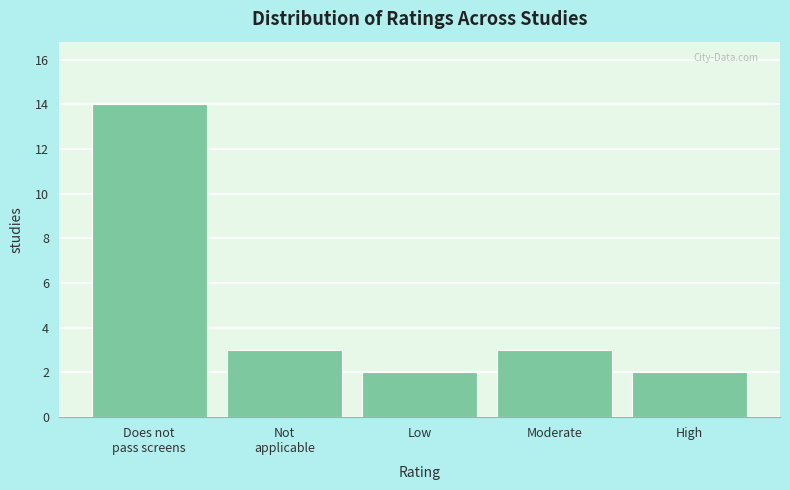

Reading right to left, what are all the values shown in this chart?

2	3	2	3	14